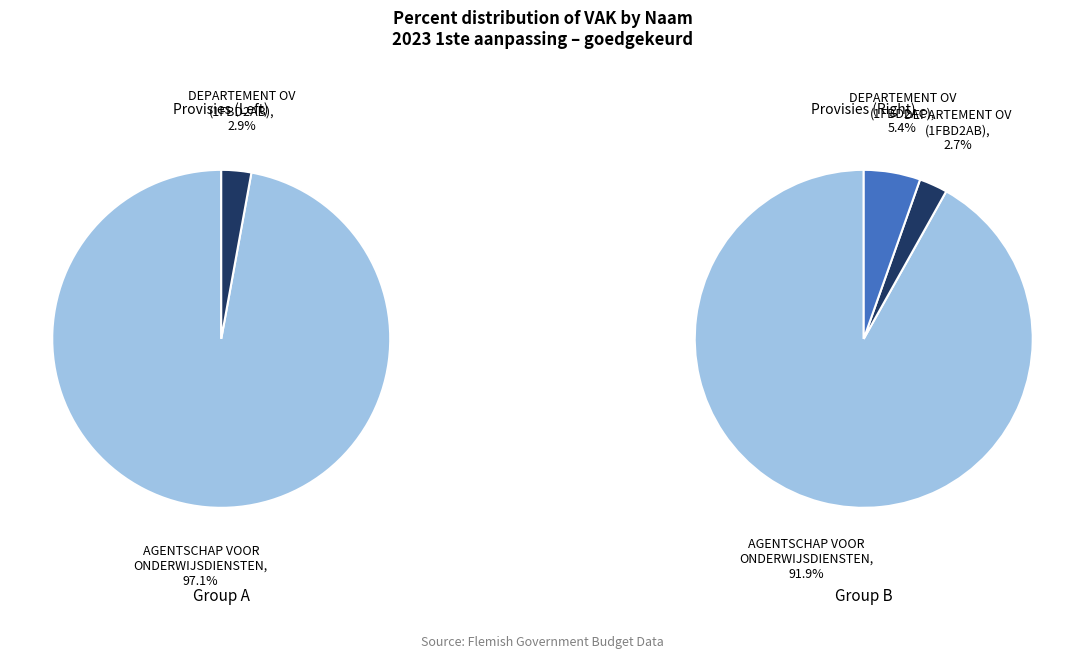

Combined, do DEPARTEMENT OV (1FBD2AB) and AGENTSCHAP VOOR ONDERWIJSDIENSTEN account for over 50%?

Yes